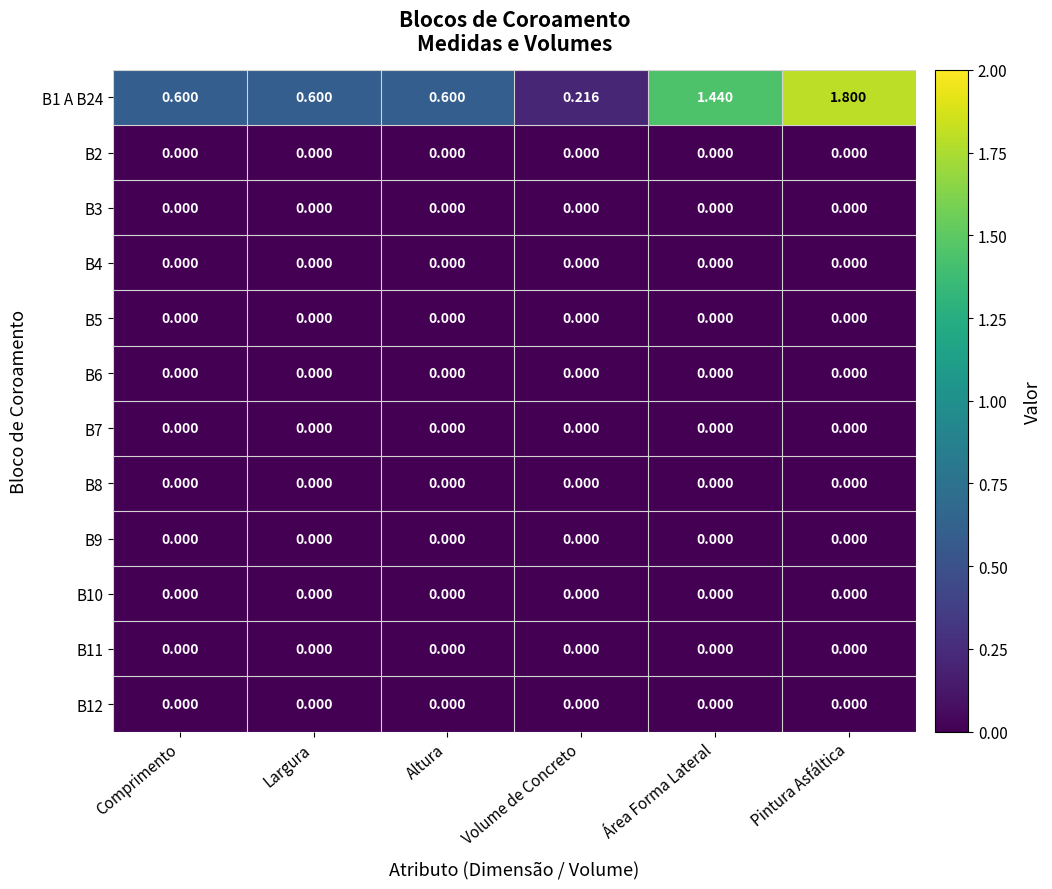

Which label corresponds to the largest value in the chart?

Pintura Asfáltica